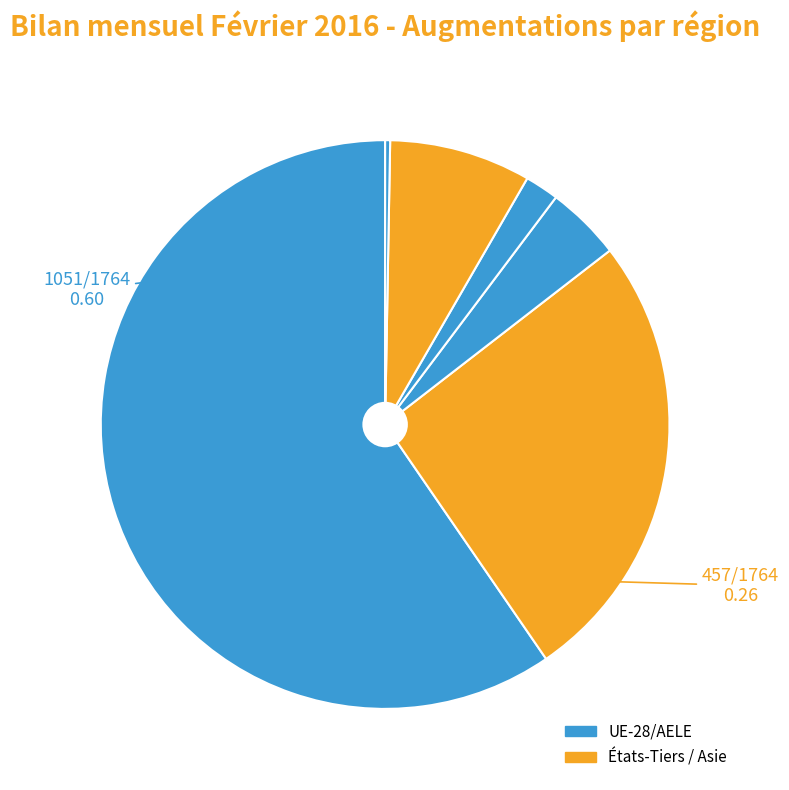

Is there any slice that represents more than half of the pie?

Yes